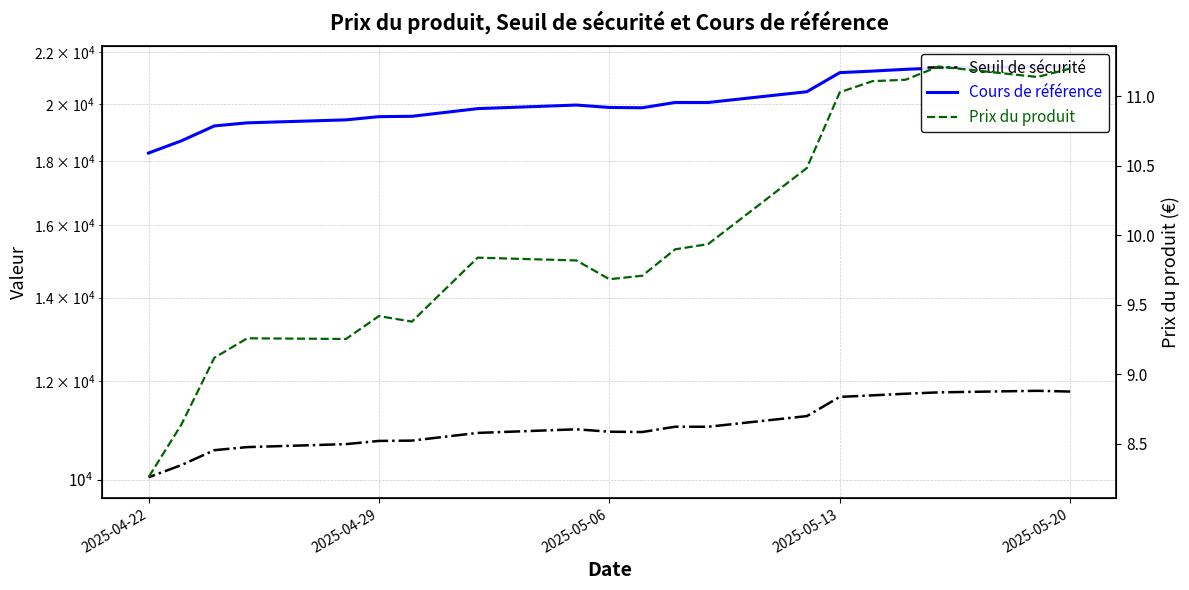

What is the average value of the Prix du produit series?

10.0